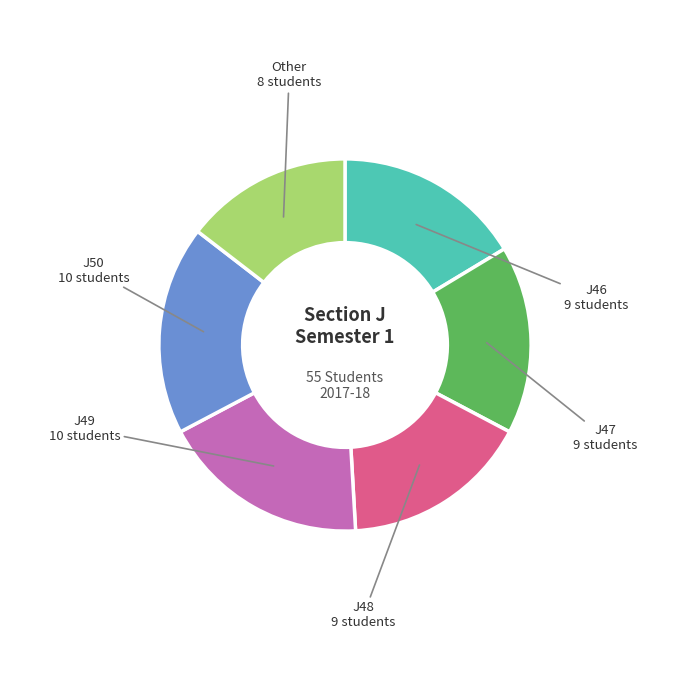

Is there any slice that represents more than half of the pie?

No